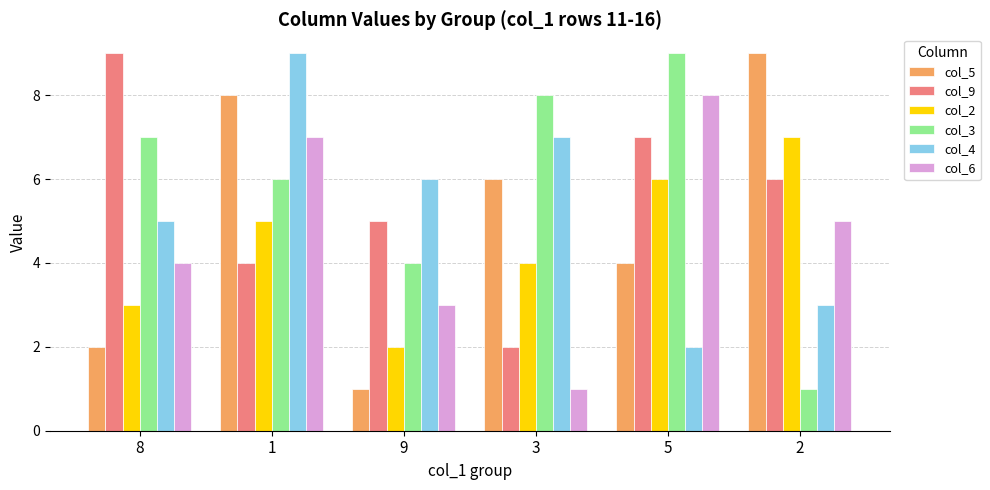

How many categories are shown in the chart?

6